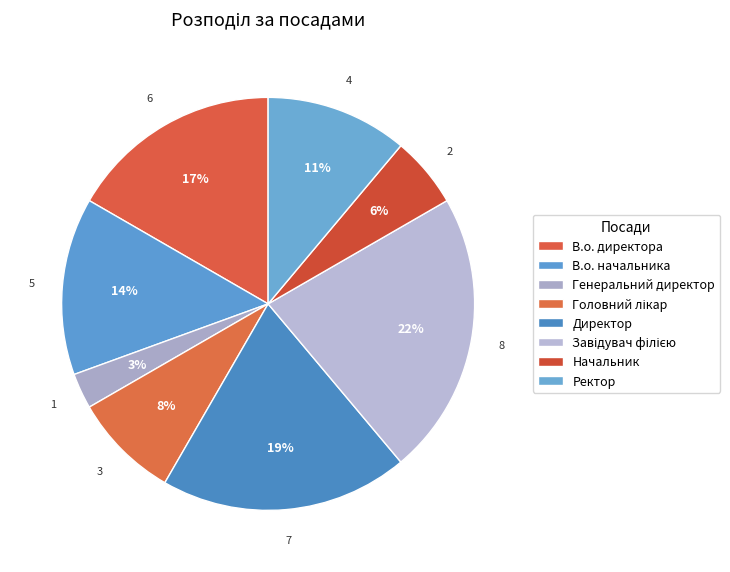

Do Ректор and Завідувач філією together represent more than half of the pie?

No